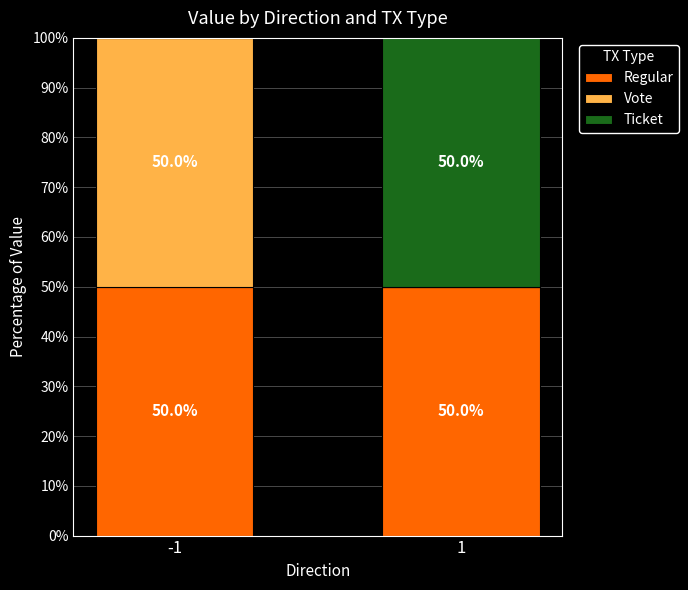

What is the total value across all series at -1?

100